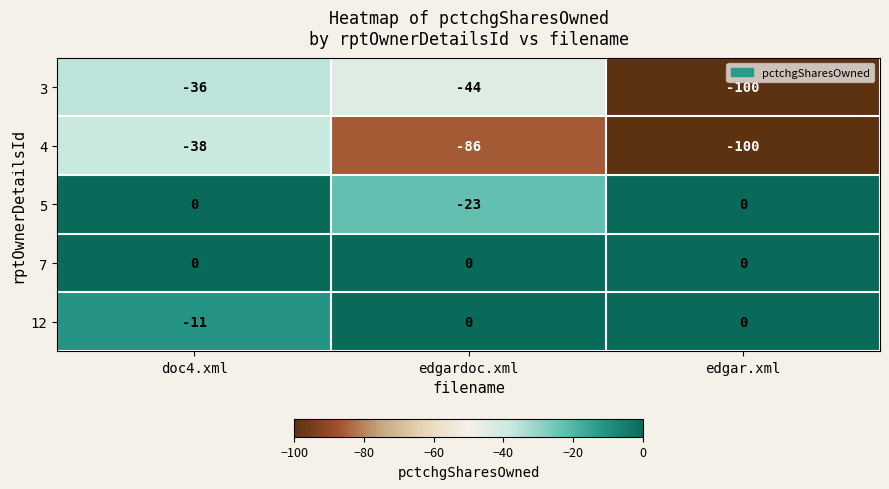

Which series changed the most between doc4.xml and edgardoc.xml?

4